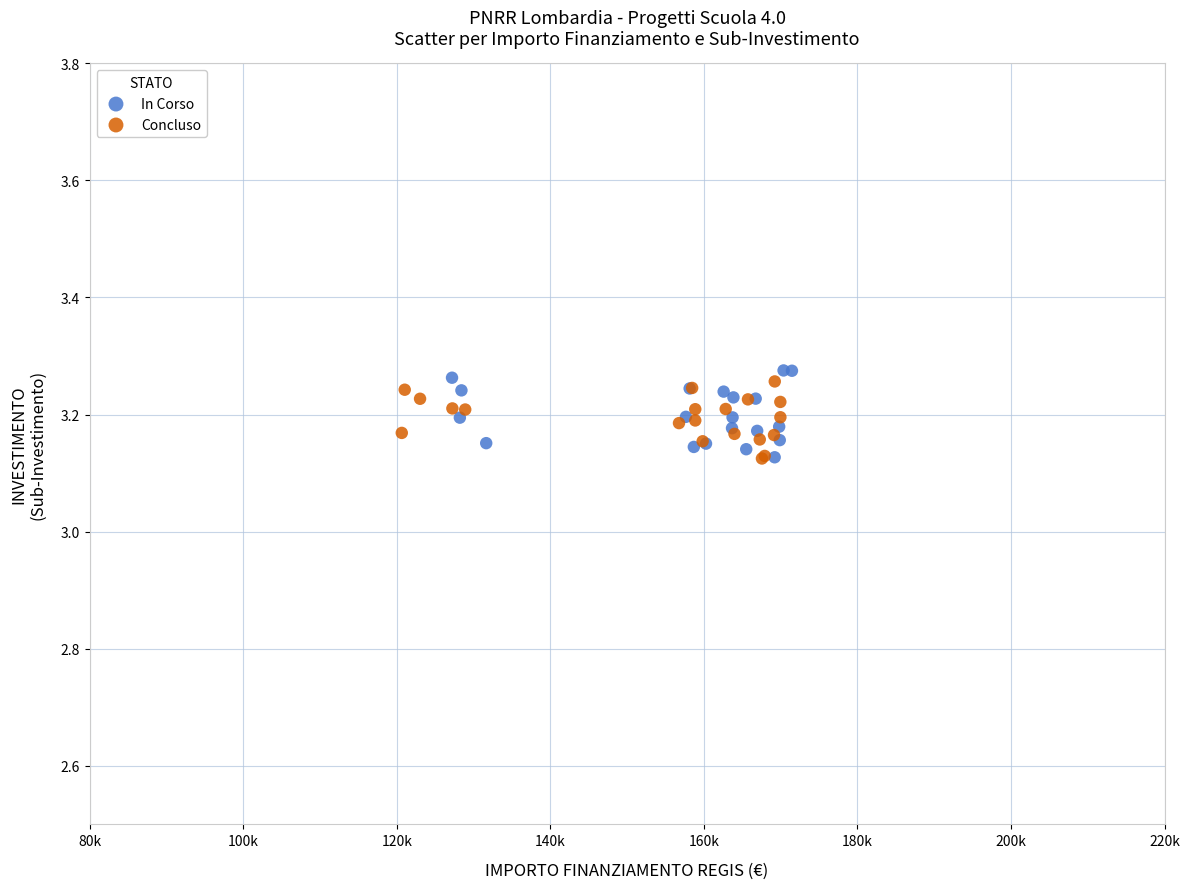

What are all the series names shown in the legend?

In Corso, Concluso